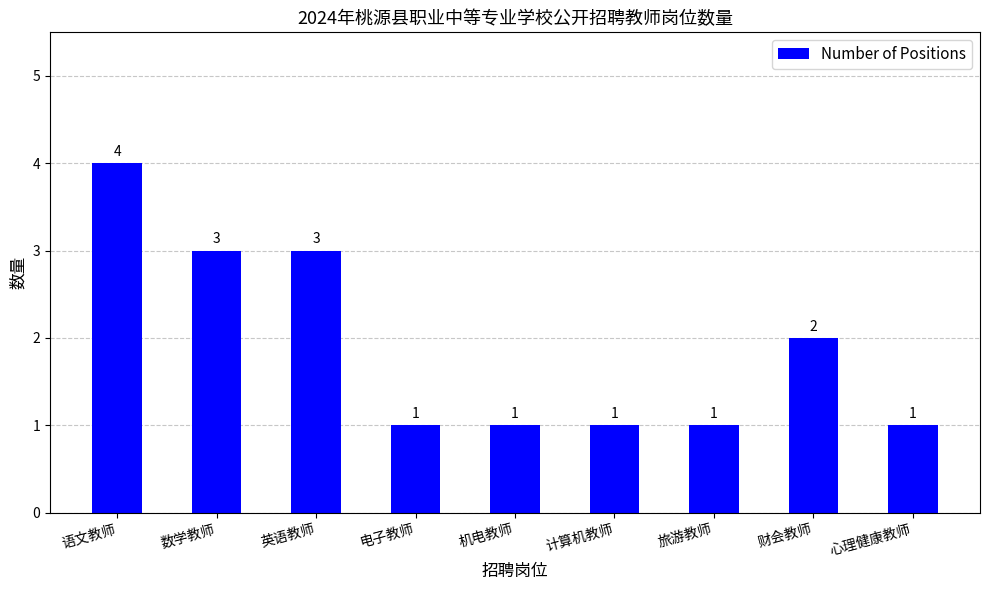

Reading right to left, transcribe all the data shown in this chart.

心理健康教师=1	财会教师=2	旅游教师=1	计算机教师=1	机电教师=1	电子教师=1	英语教师=3	数学教师=3	语文教师=4